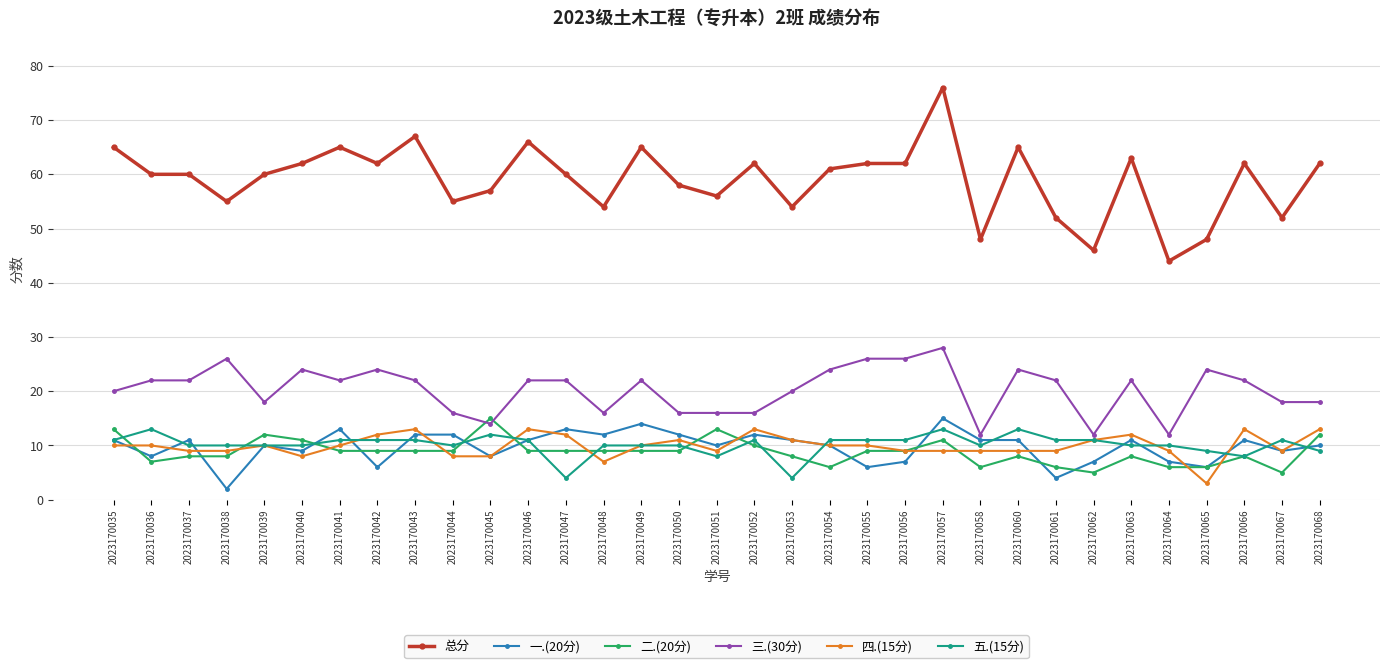

What is the approximate value of 总分 at 2023170058?

48